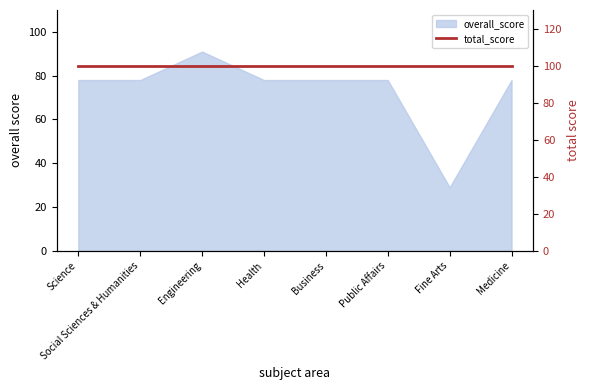

What is the label of the 2nd point from the right?

Fine Arts